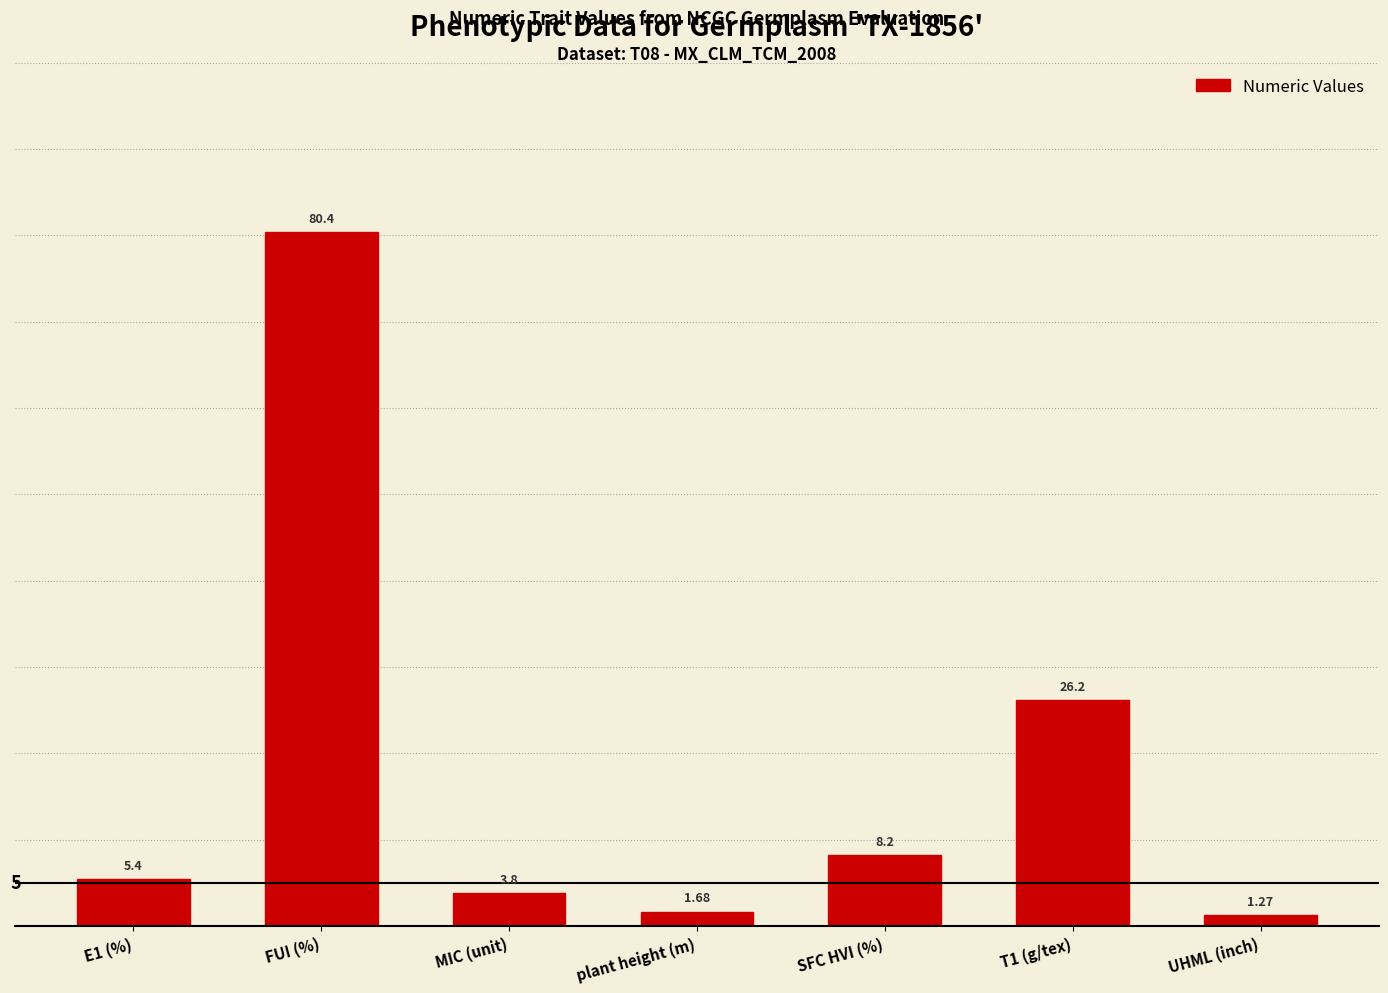

What is the label of the 7th bar from the left?

UHML (inch)